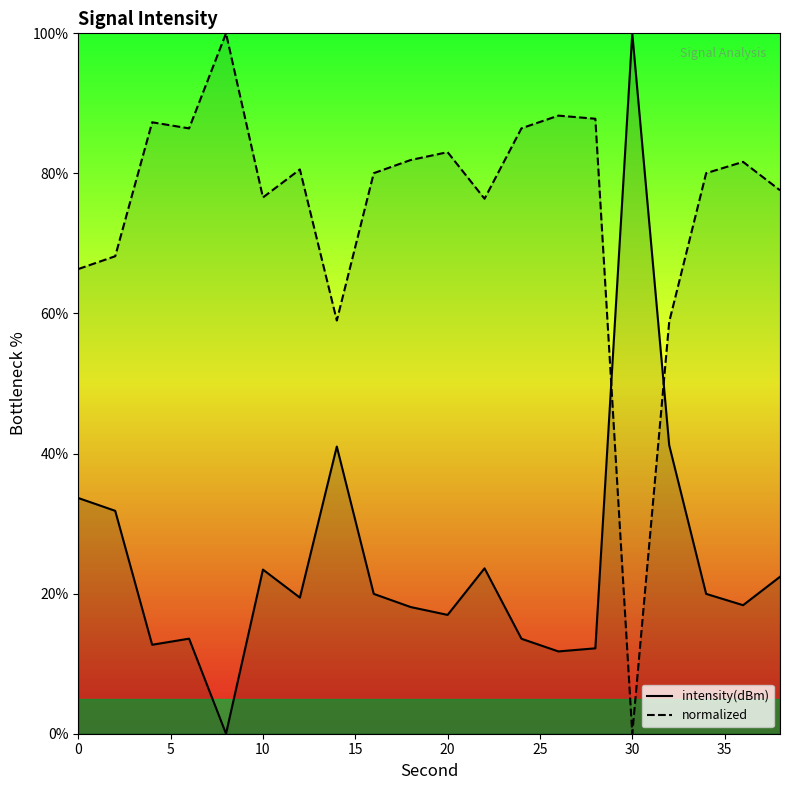

Which category has the highest value in the intensity(dBm) series?

30